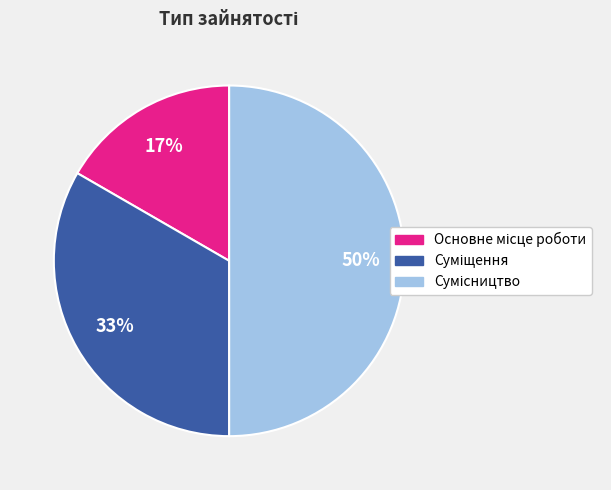

To the nearest percent, what is the average slice percentage?

33%